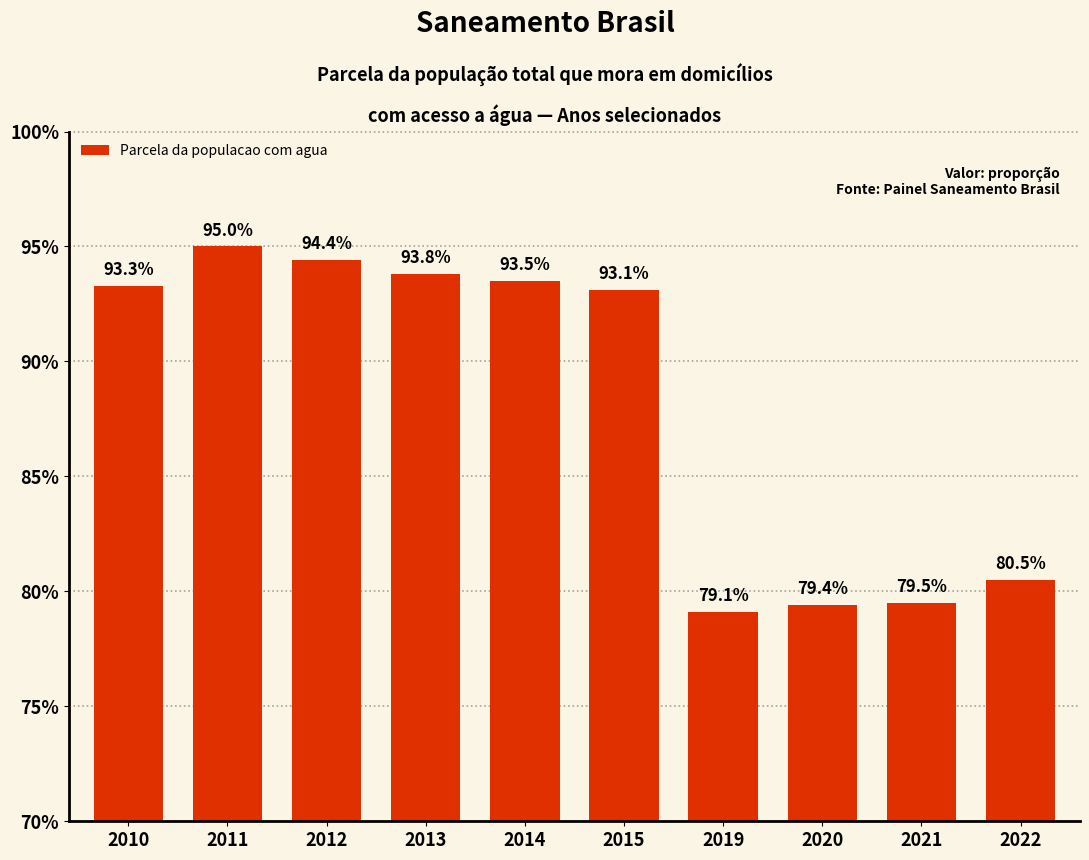

Does the chart contain any negative values?

No